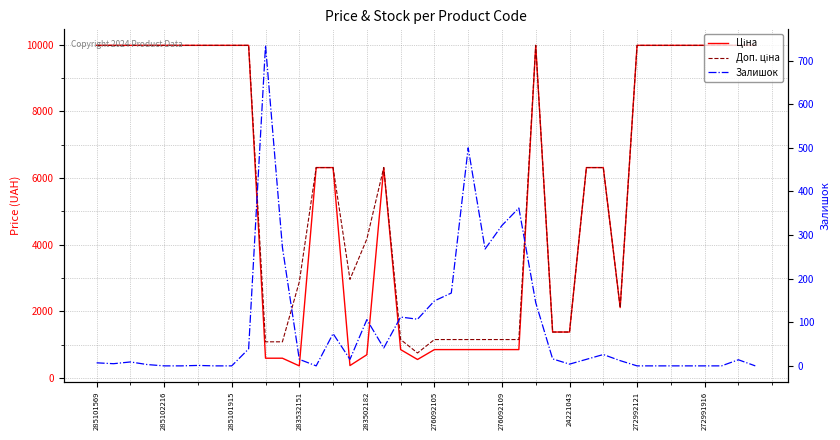

Is the value of Ціна at 33 greater than the value of Доп. ціна at 14?

Yes